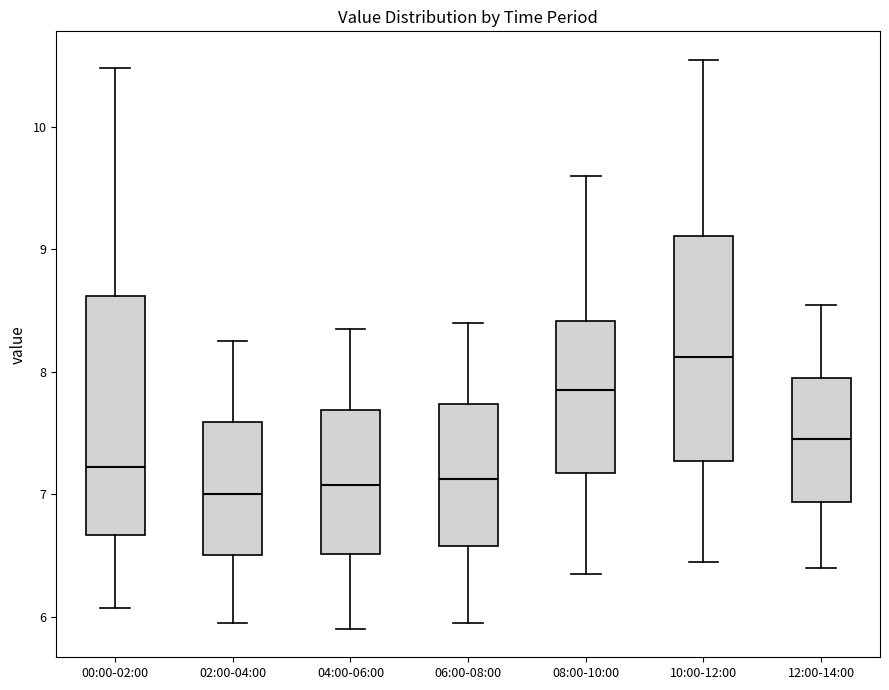

Which box has the highest median line?

10:00-12:00